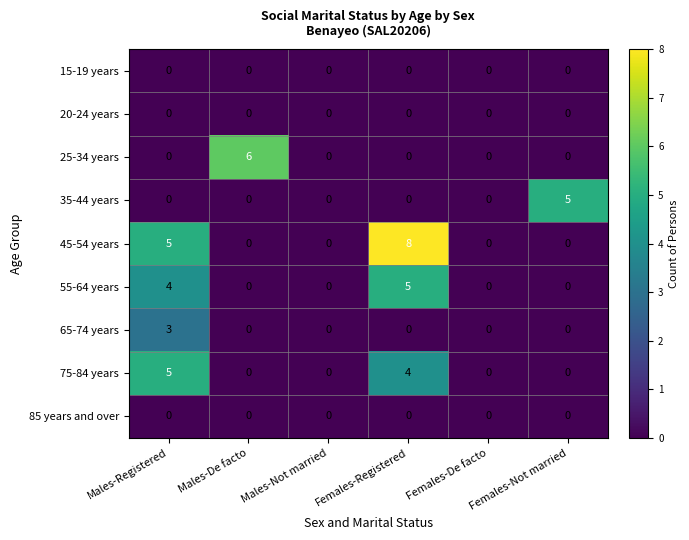

What is the spread (max minus min) of values at Males-Registered?

5